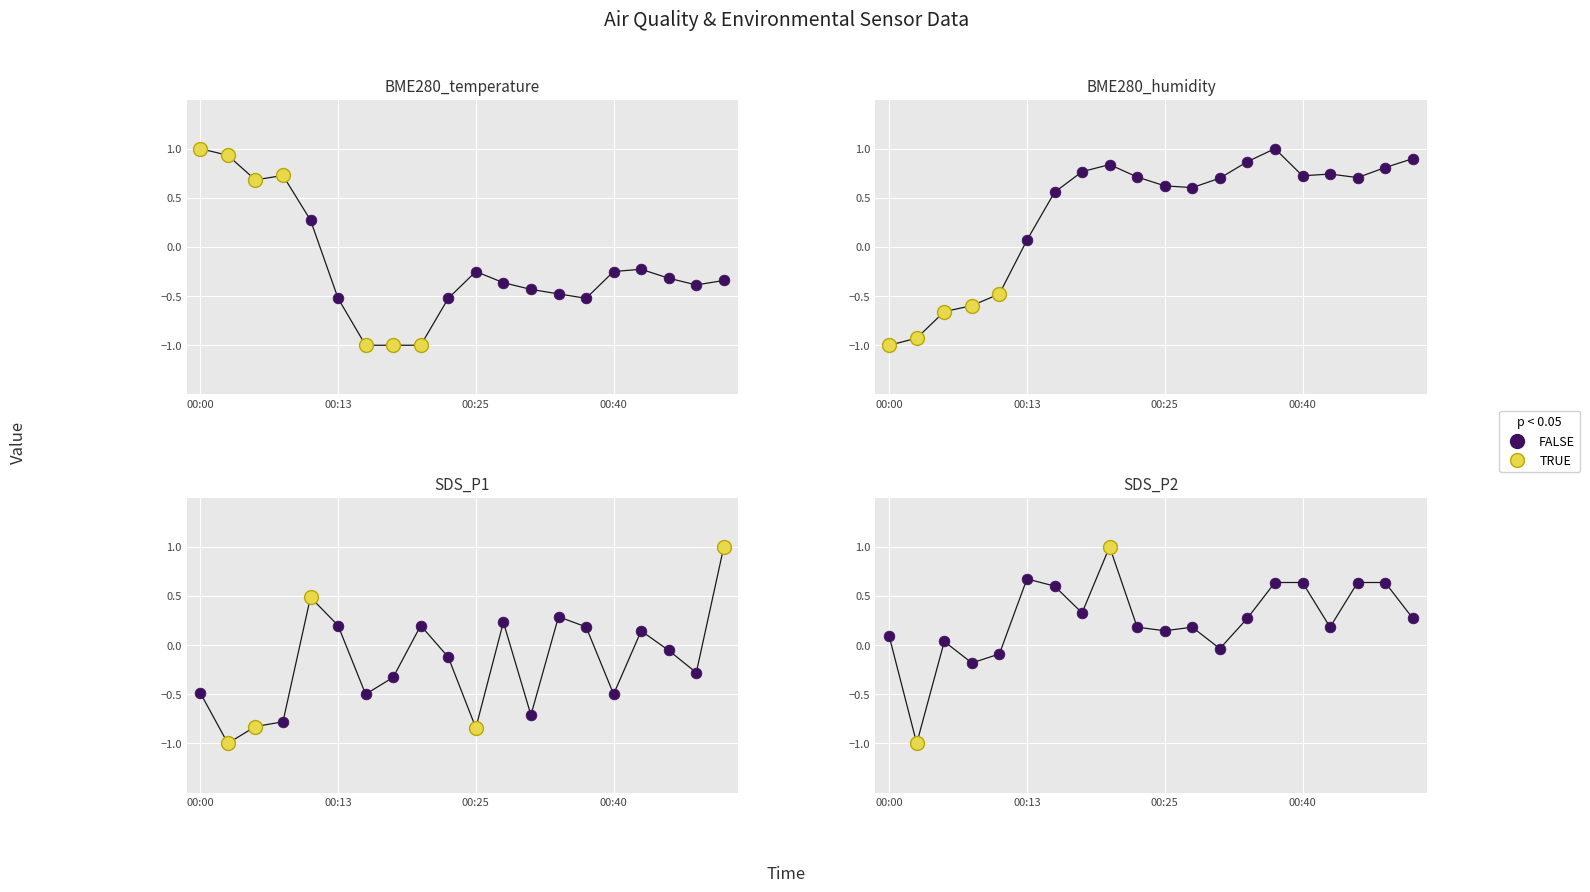

Which series has the widest spread of Y values?

BME280_temperature